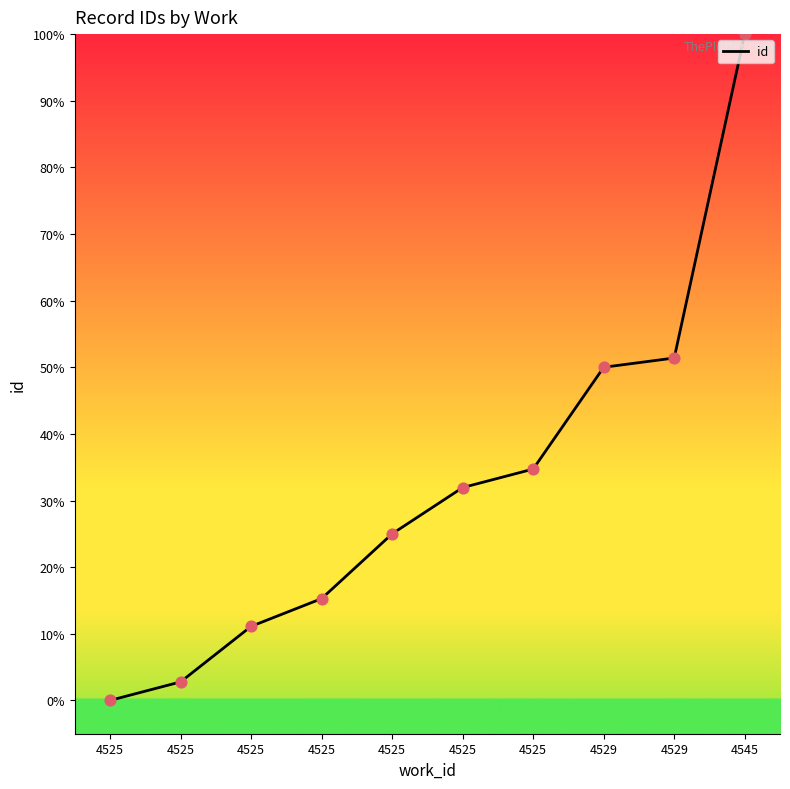

Is this an area chart (filled region under the line)?

Yes